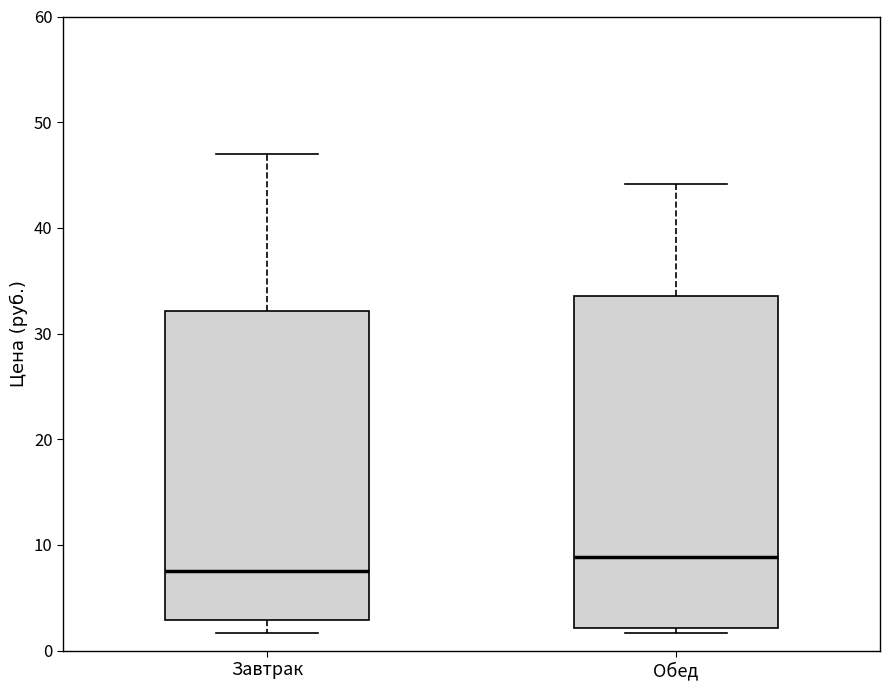

Reading left to right, transcribe this box plot: for each box, give where its median line is, the range the box spans, and where its two whiskers end, as read against the y-axis. The values are not printed on the chart, so give them approximately, as read against the axis.

Завтрак: median 8, box 3 to 32, whiskers 2 to 47
Обед: median 9, box 2 to 34, whiskers 2 (just below the box's lower edge) to 44